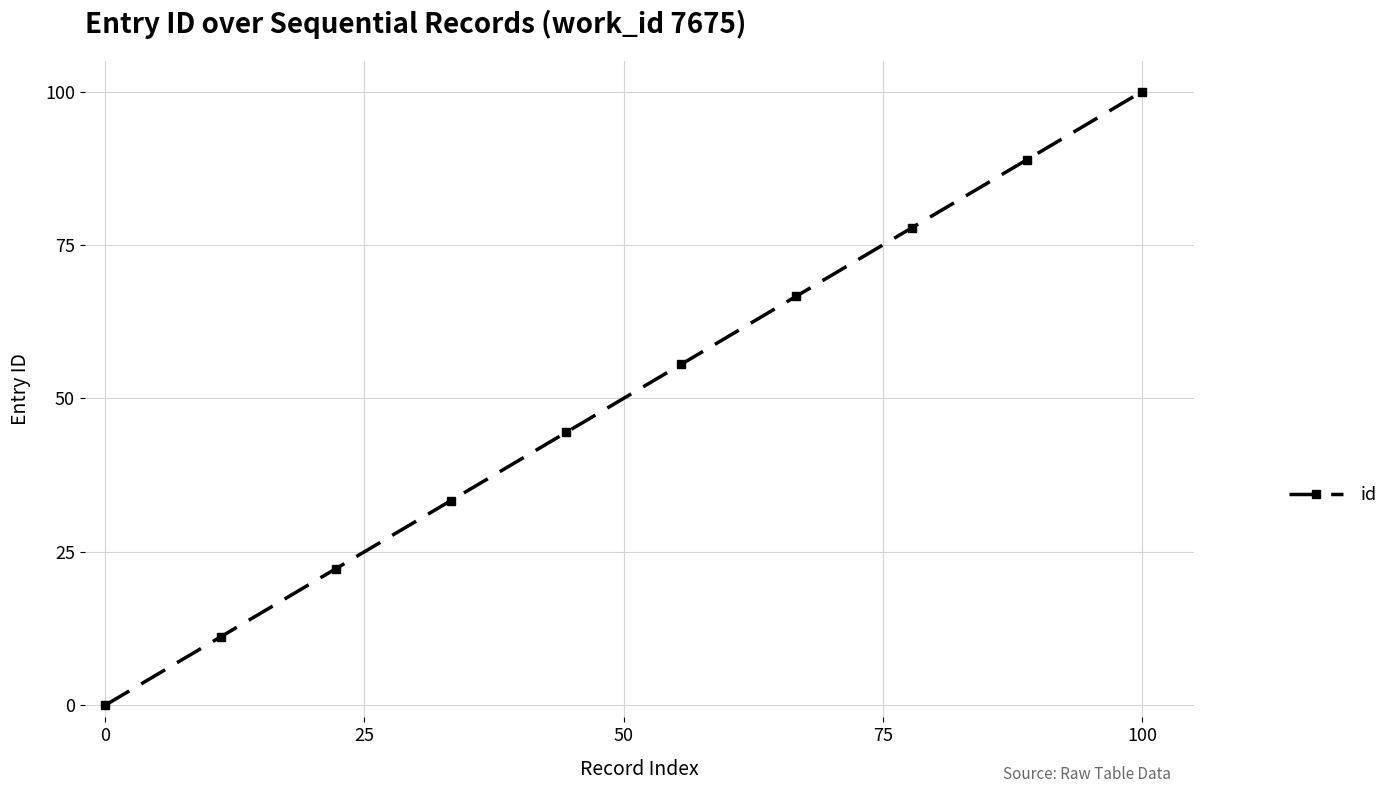

What is the greatest value displayed?

100.0